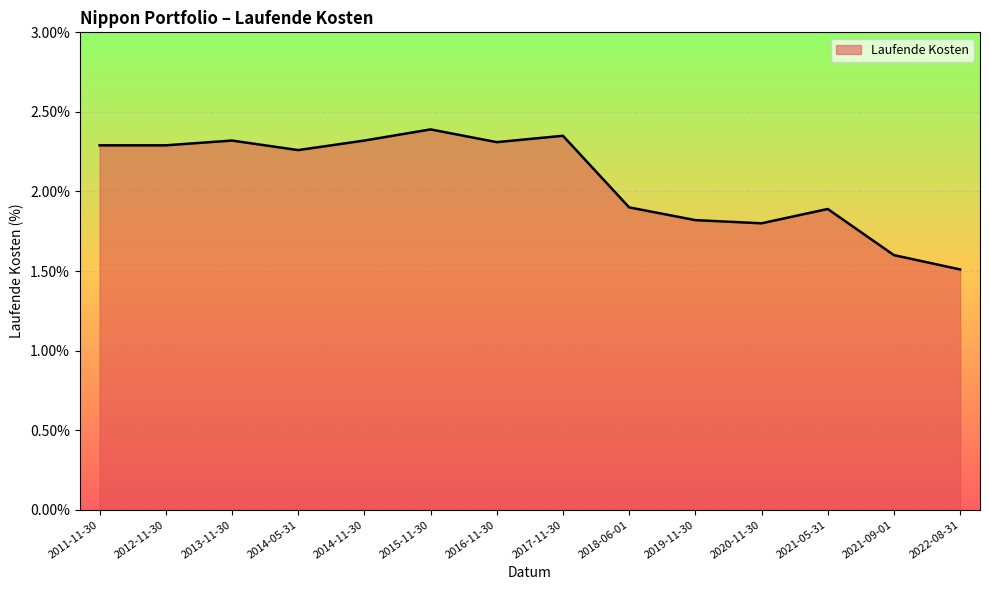

What is the difference between the values at 2021-09-01 and 2014-11-30?

0.7